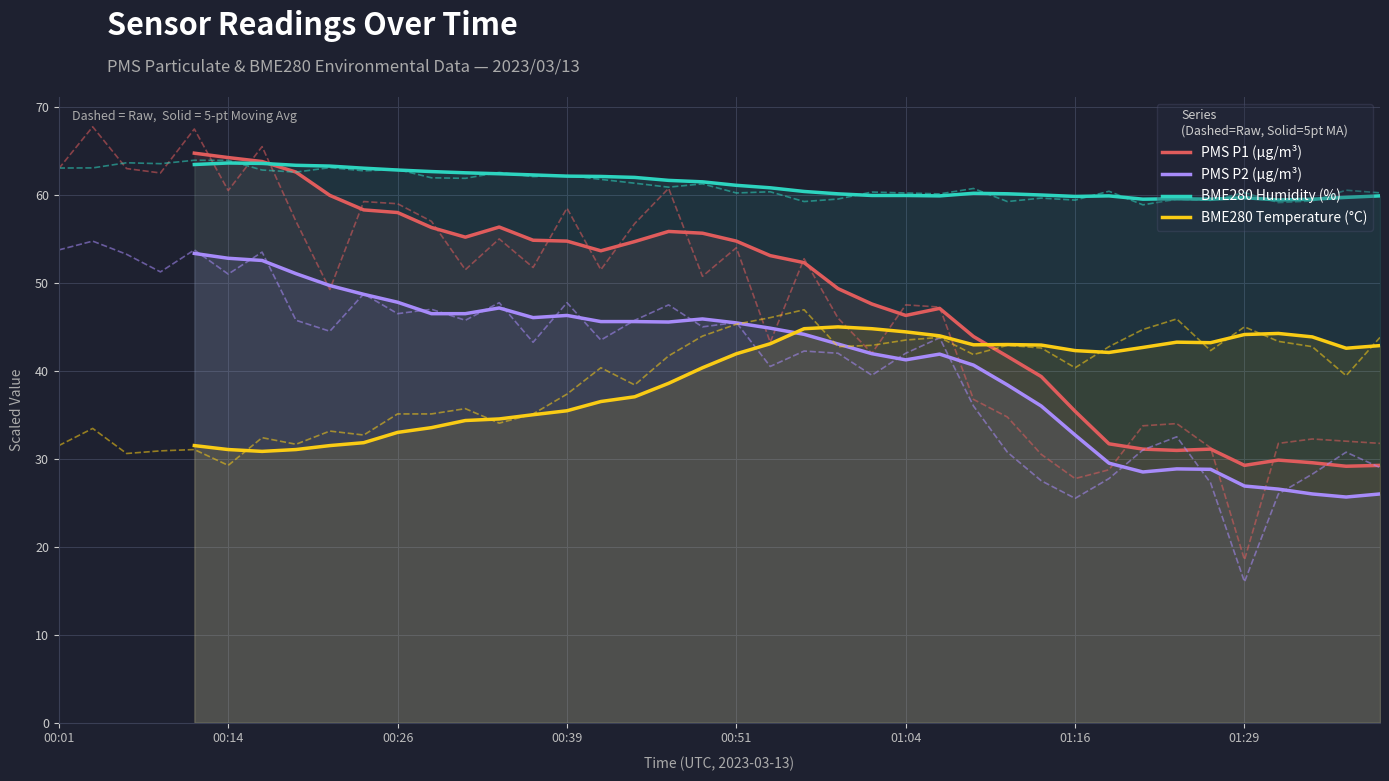

Does the chart display data point markers on the line(s)?

No